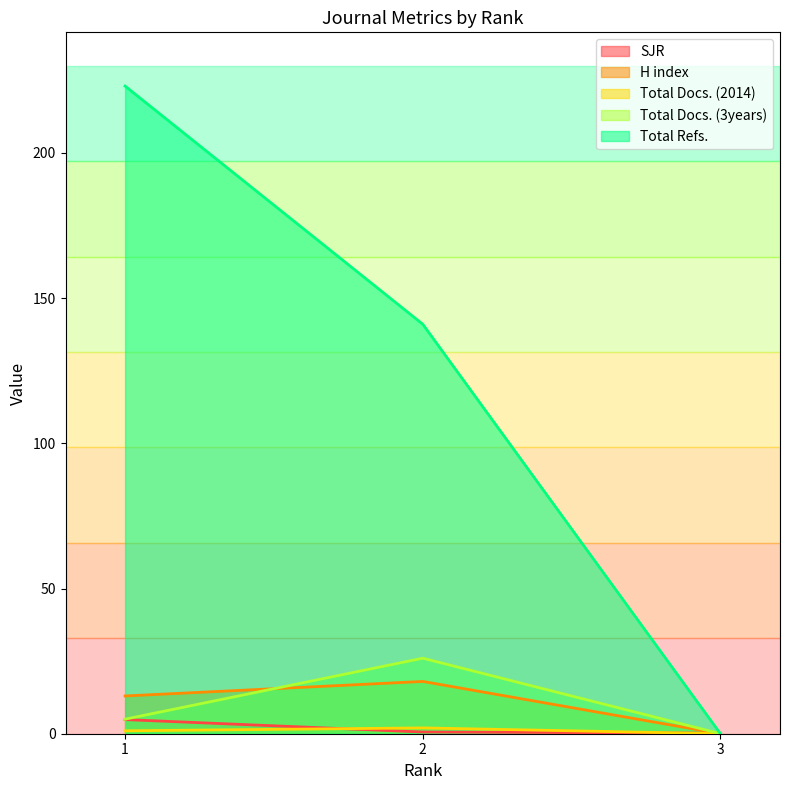

Rank the series at 3 from highest to lowest value.

SJR, H index, Total Docs. (2014), Total Docs. (3years), Total Refs.